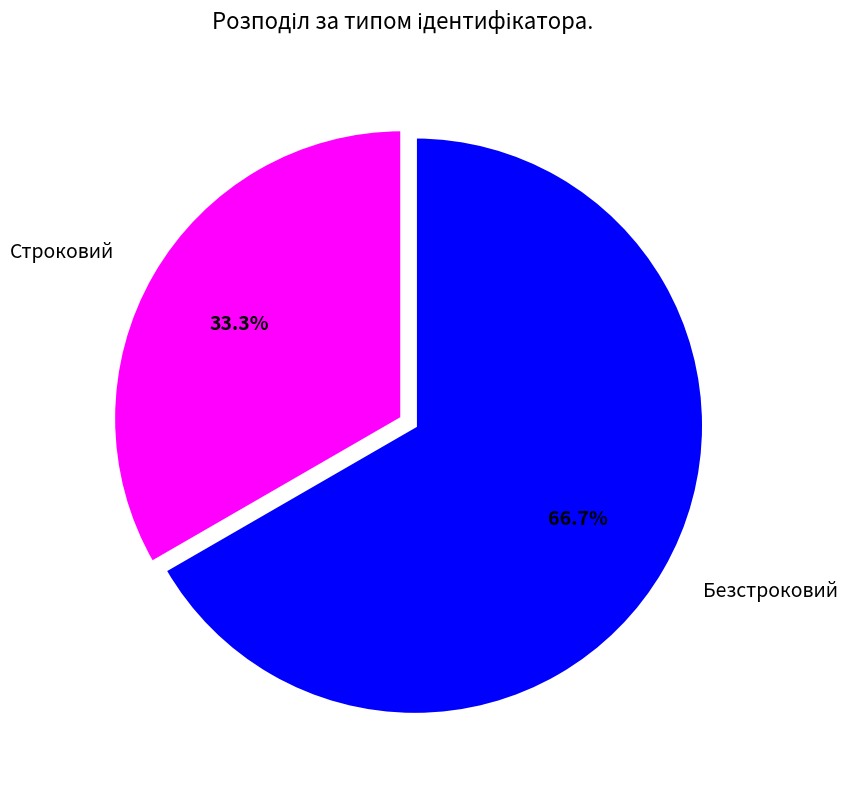

What is the smallest slice in the pie chart?

Строковий